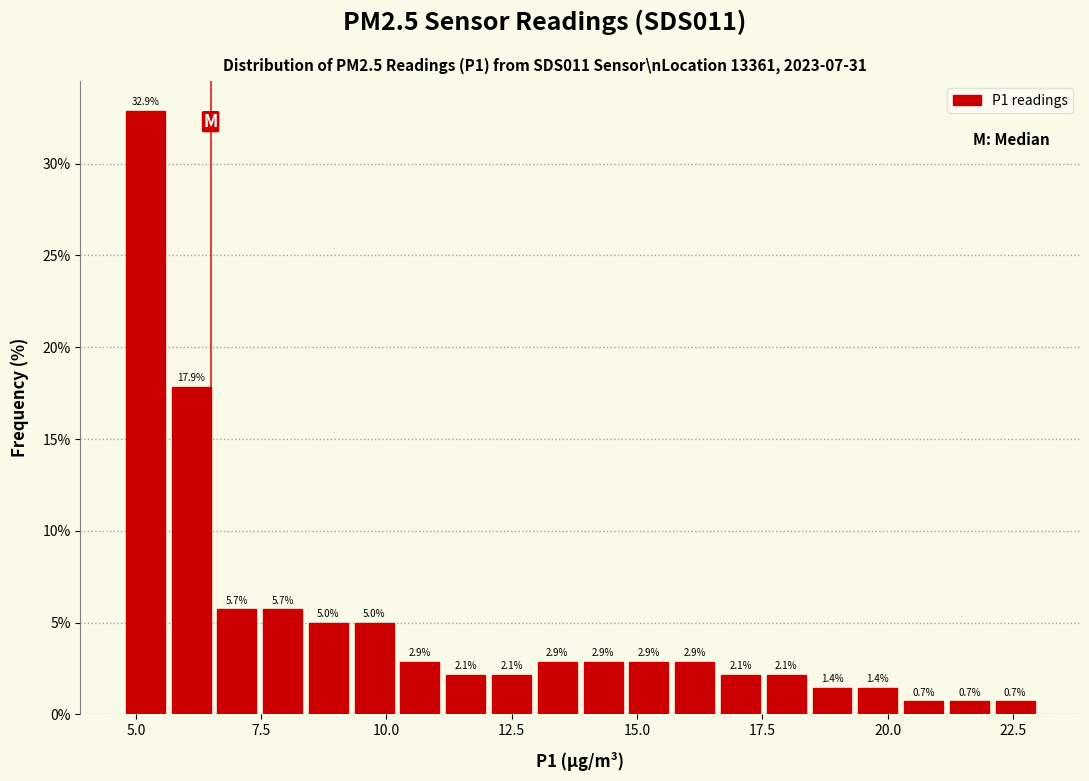

Around what value on the x-axis is the tallest bar? Give the approximate position of its centre, as read against the axis.

5.0